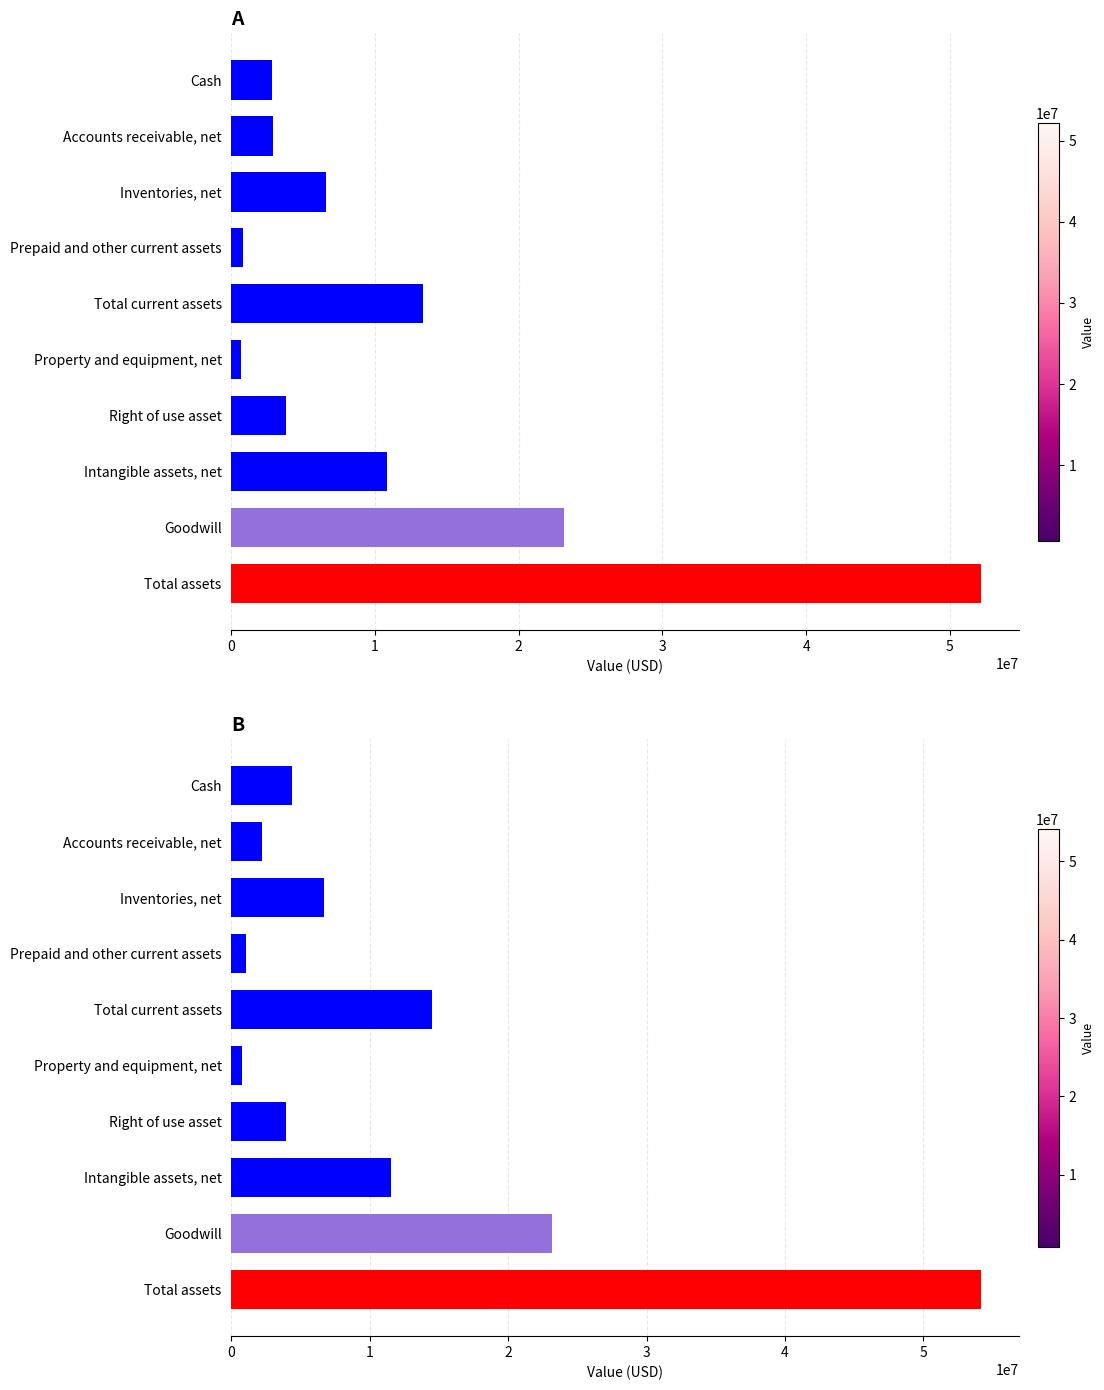

What is the average value of the Dec. 31, 2022 series?

12235695